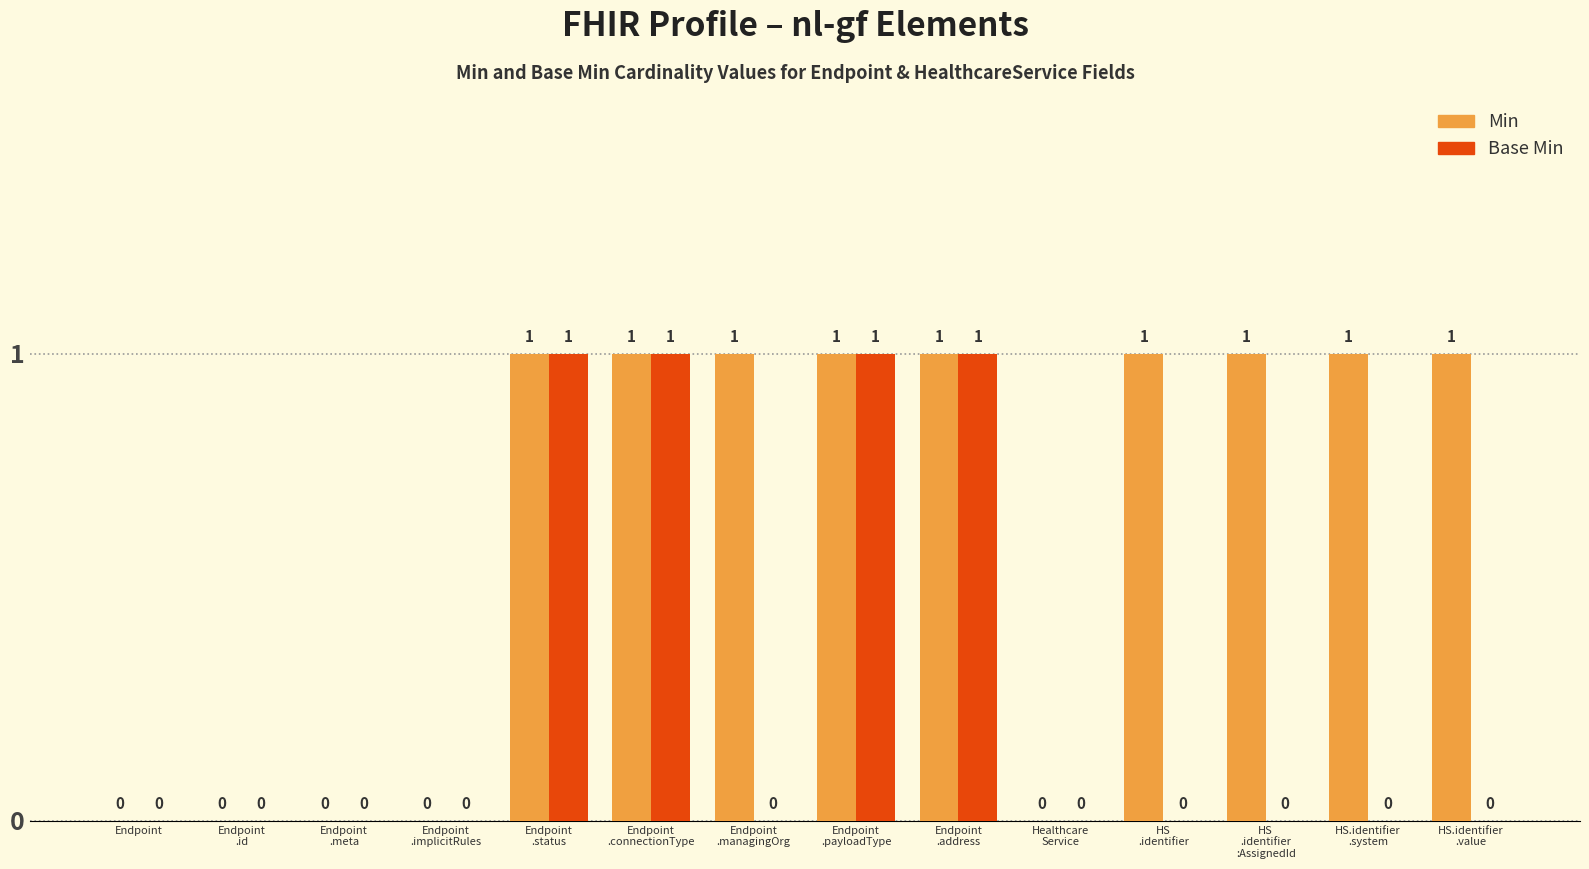

True or false: Base Min has a value of 1 at Endpoint
.connectionType.

True